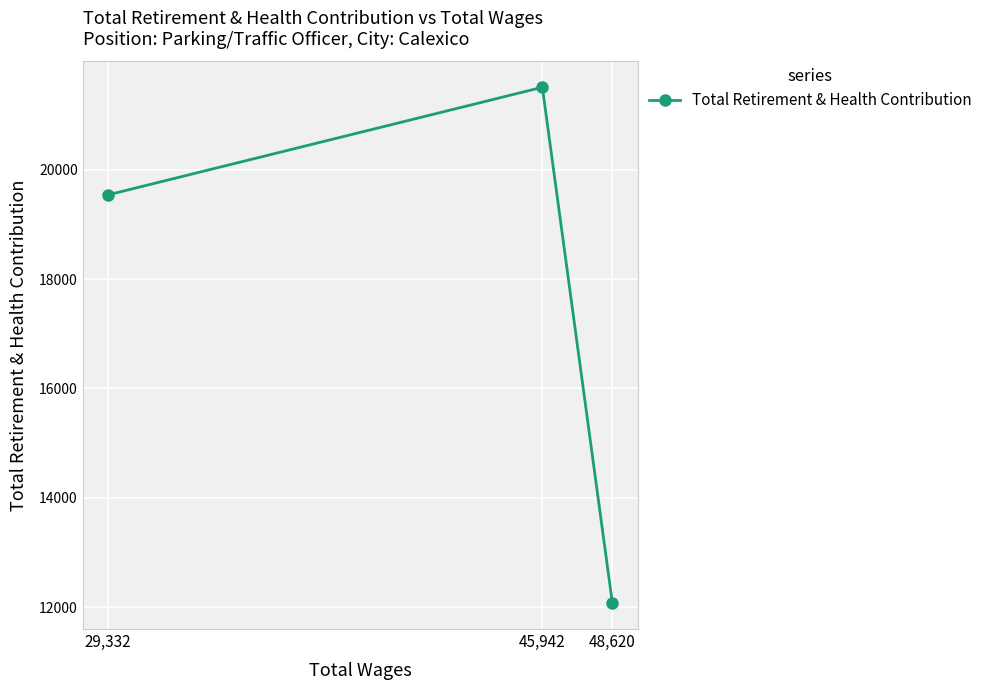

Is this an area chart (filled region under the line)?

No